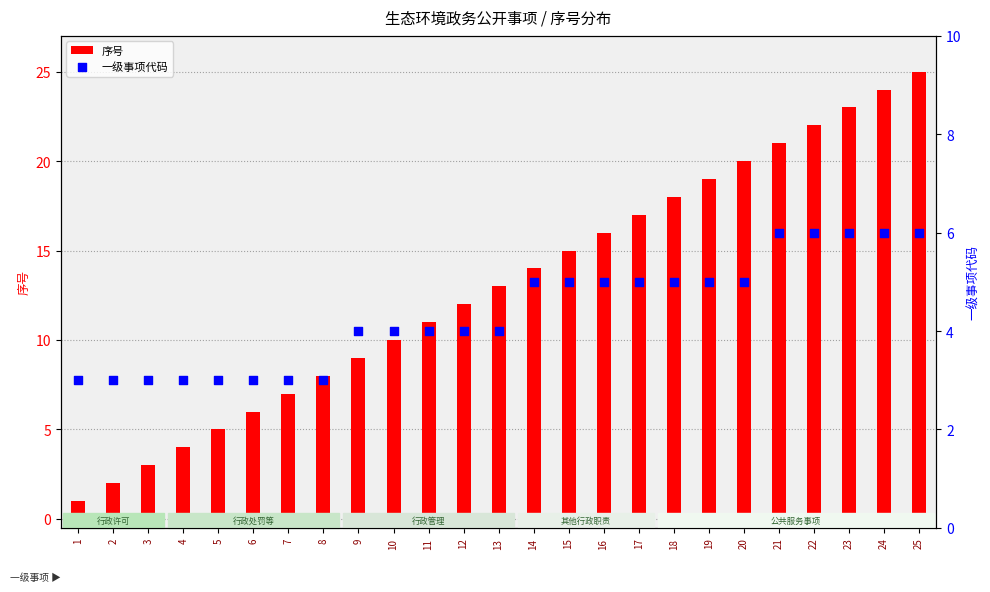

Is the value of 一级事项代码 at 9 greater than the value of 序号 at 13?

No